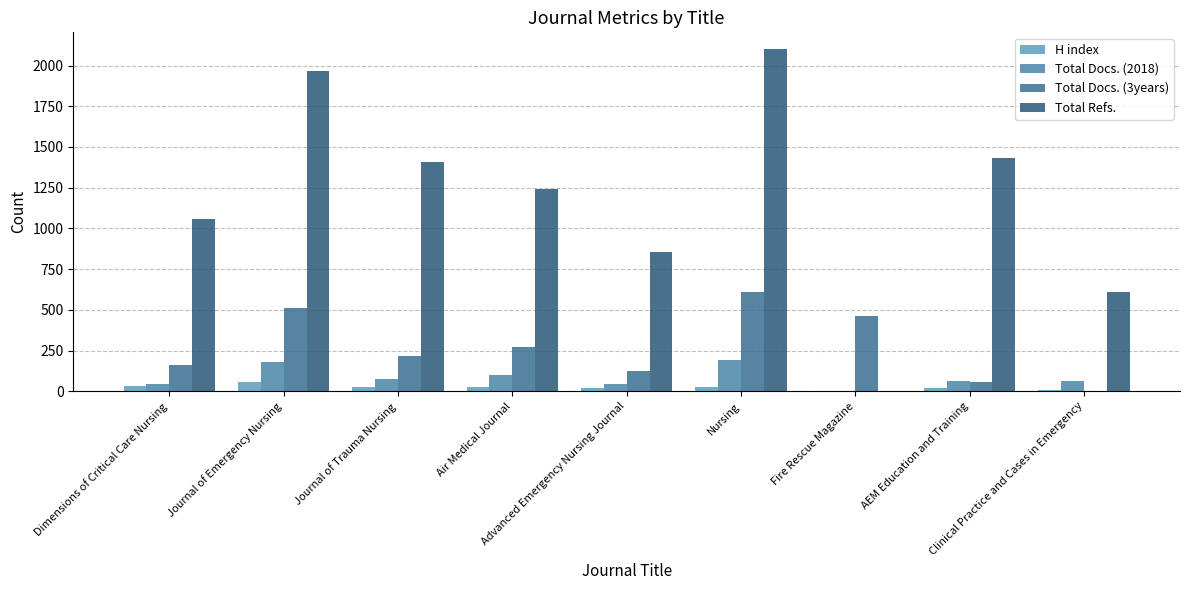

How many data points does each series have?

9